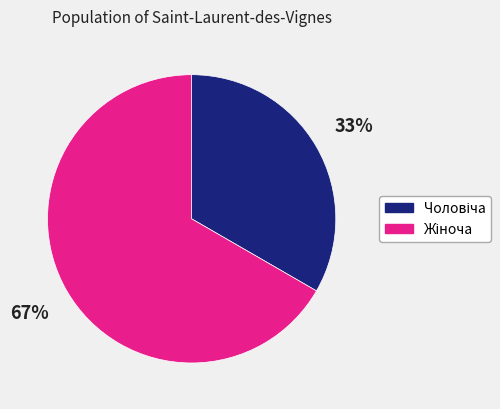

To the nearest percent, what is the average slice percentage?

50%